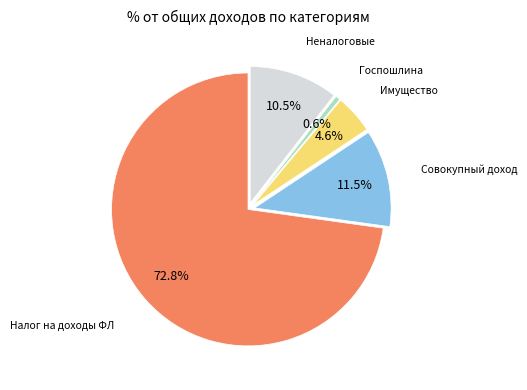

Is there a majority slice in this chart?

Yes